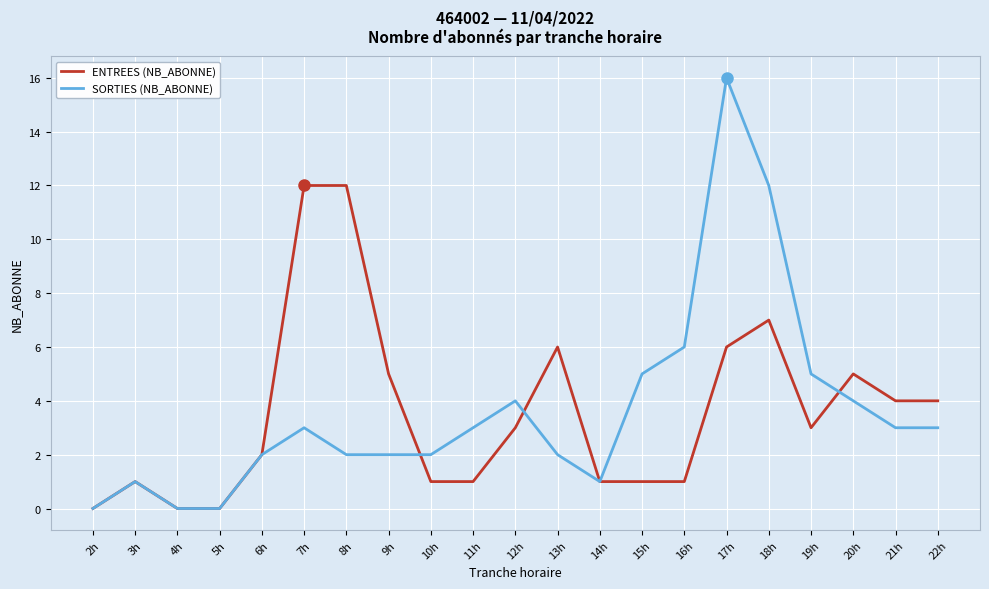

At which category is the sum across all series the highest?

17h